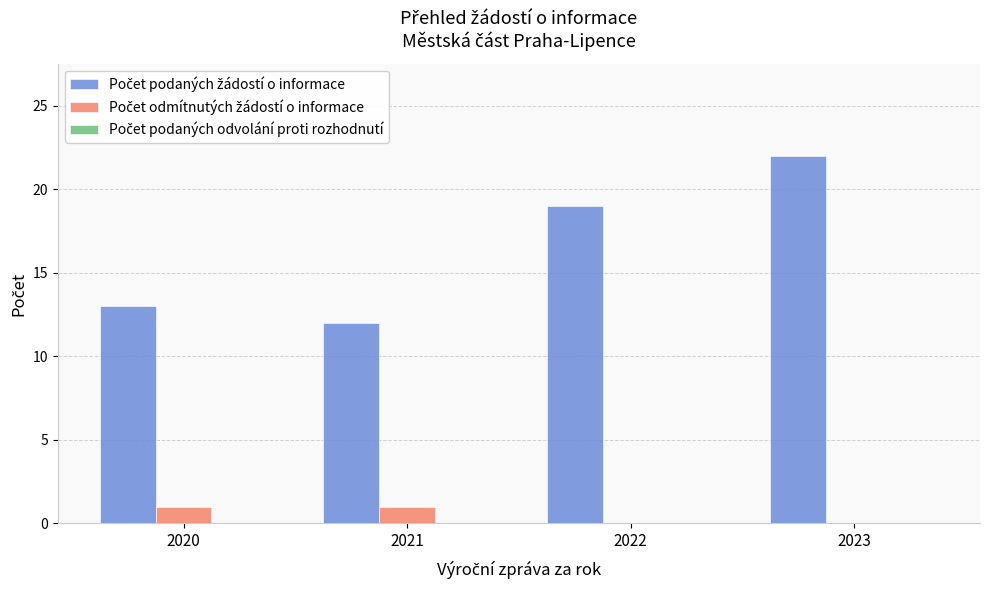

At which category is the sum across all series the highest?

2023